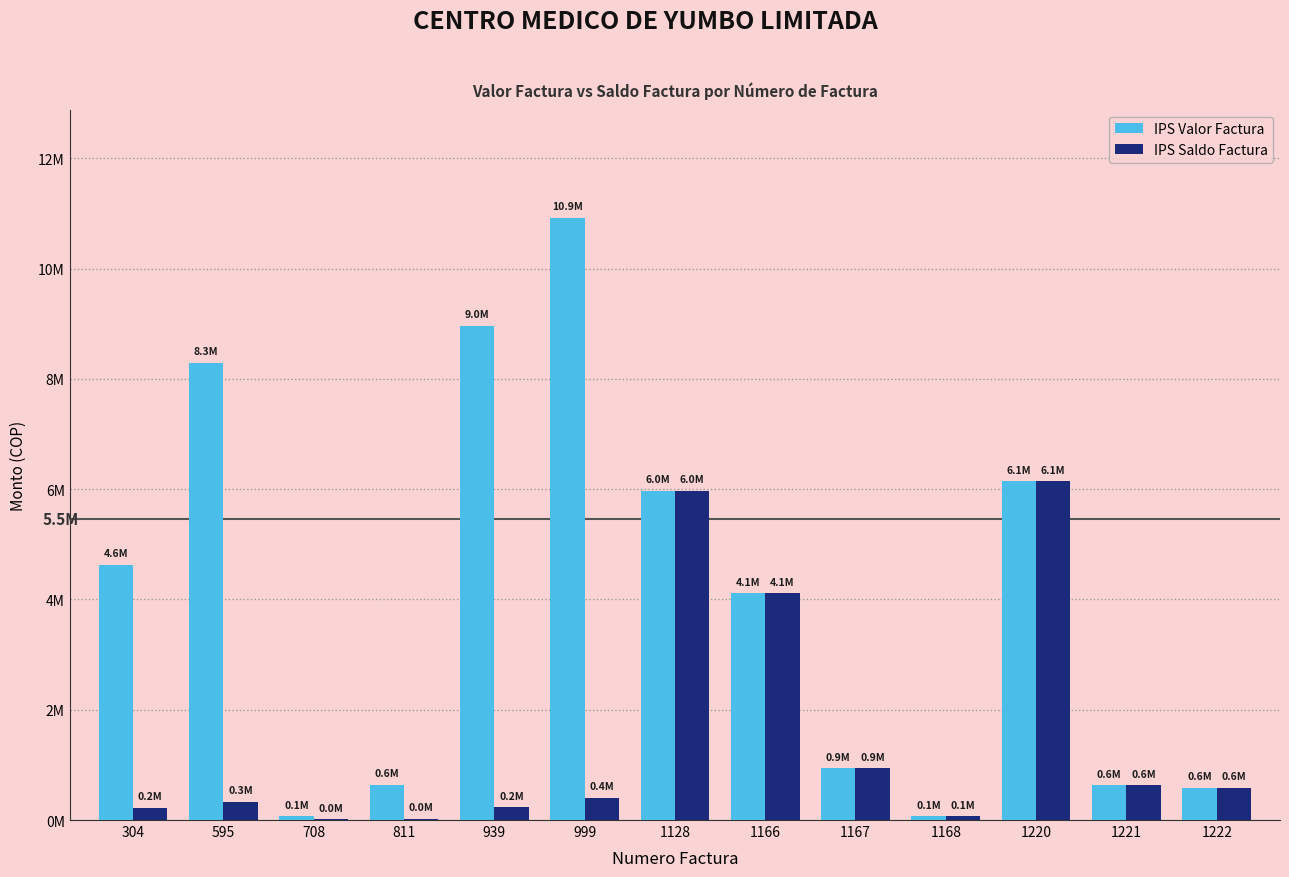

Are the bars grouped side by side (vs. stacked)?

Yes